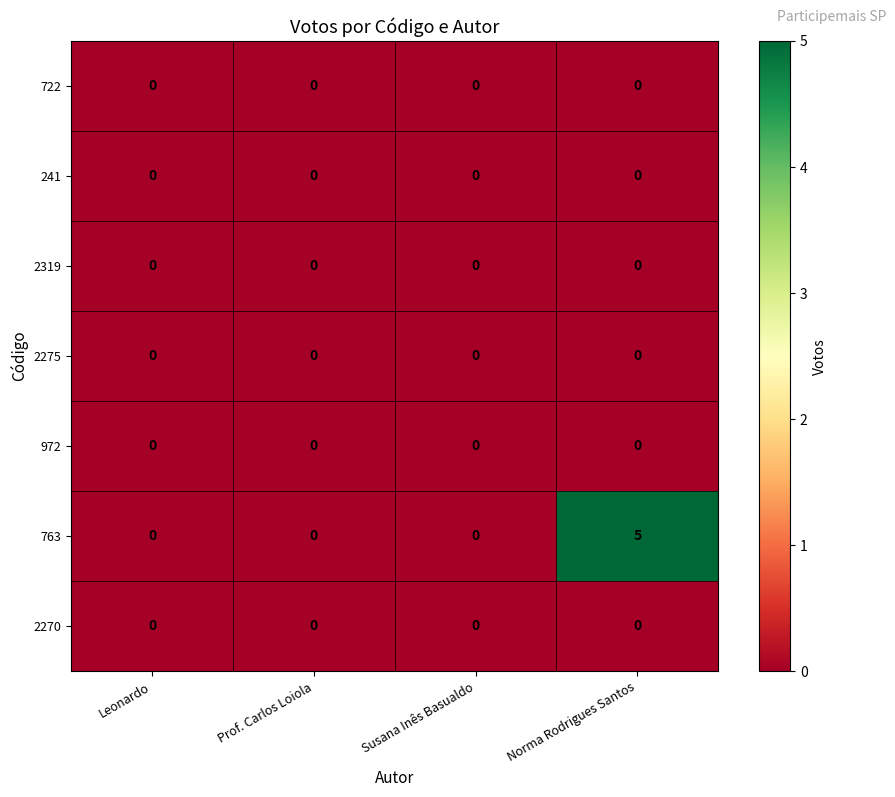

Which series has the largest total across all categories?

763